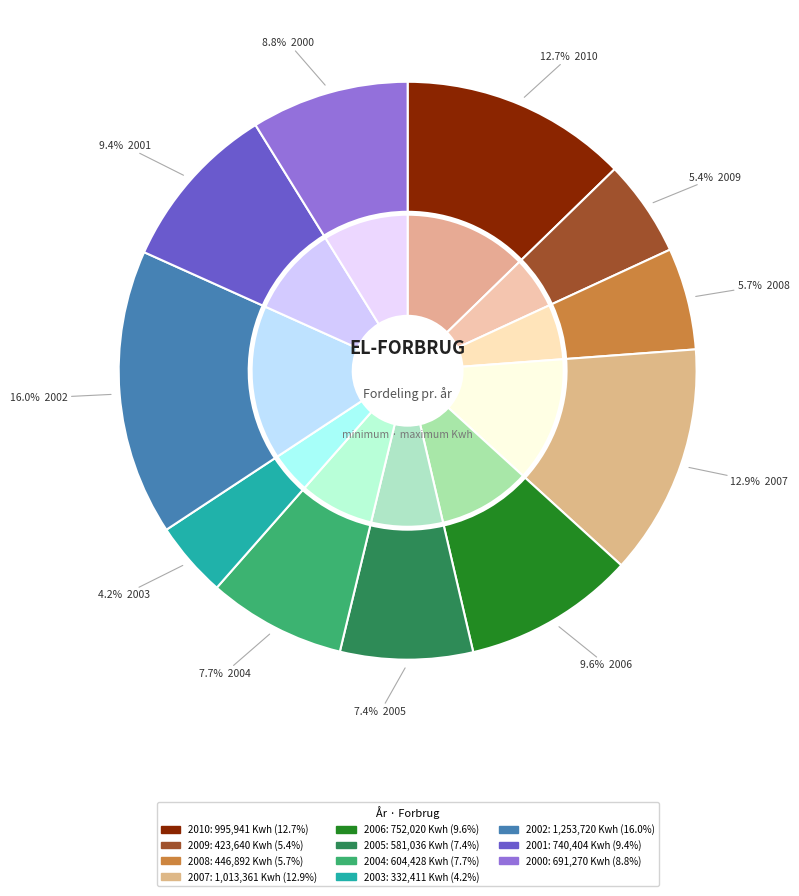

To the nearest percent, what percentage of the pie is 2000?

9%